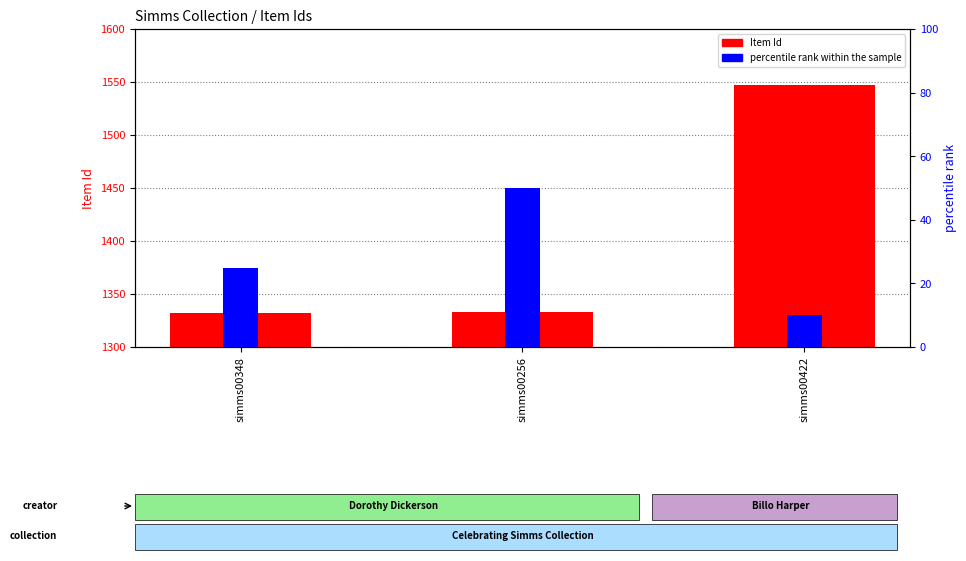

What position from the left is simms00422?

3